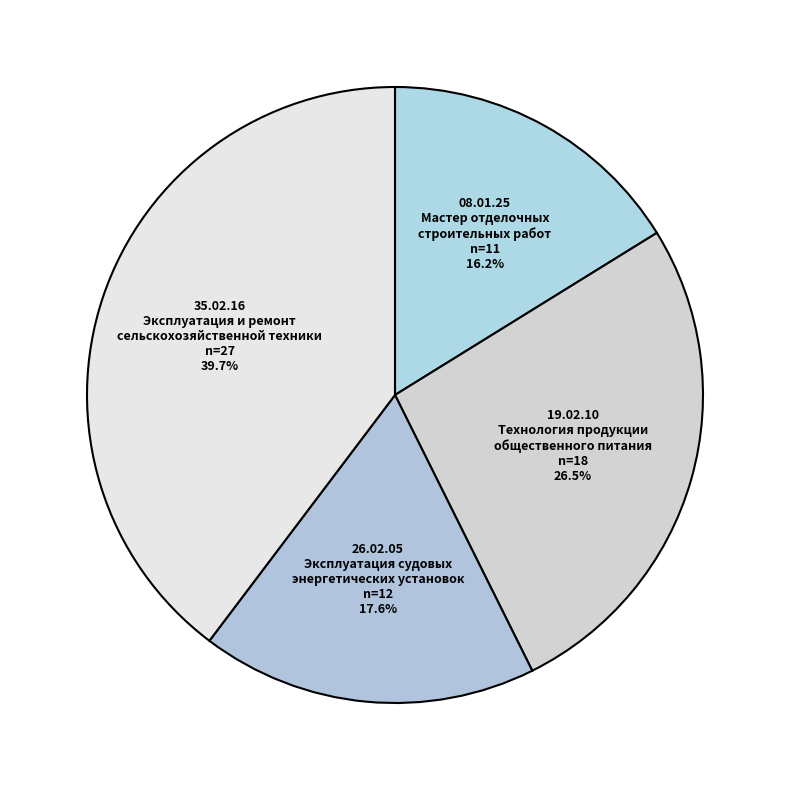

Combined, do 19.02.10 Технология продукции общественного питания and 08.01.25 Мастер отделочных строительных работ account for over 50%?

No